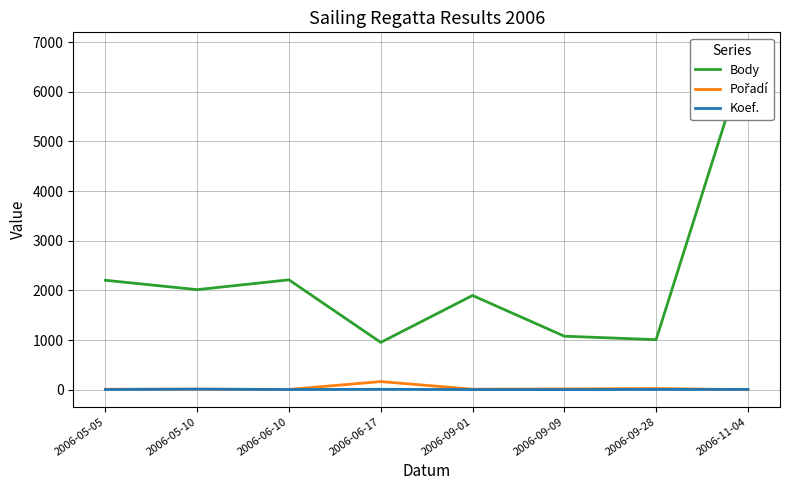

At which category does Koef. reach its first local peak?

2006-05-10